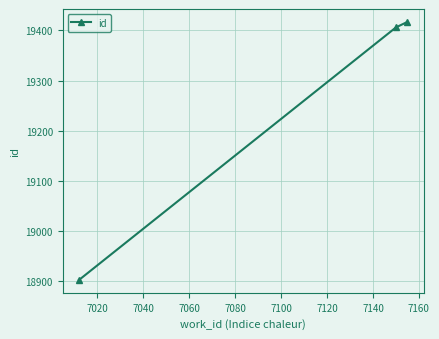

Reading left to right, what are all the values shown in this chart?

18902	19406	19417